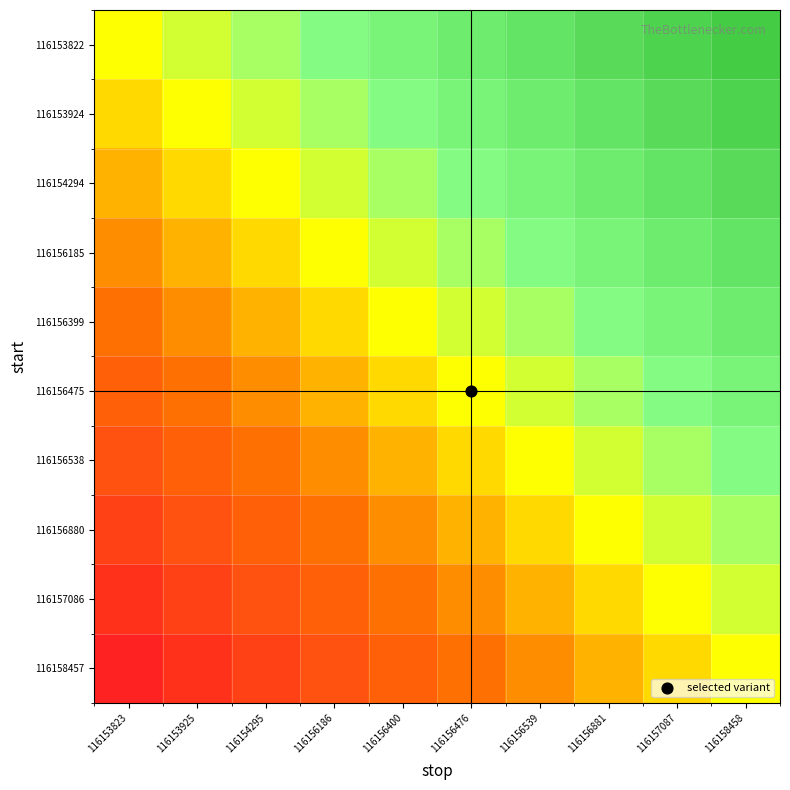

Reading left to right, list all the values displayed in this chart.

116153822: 116153823=0.5	116153925=0.6	116154295=0.6	116156186=0.7	116156400=0.7	116156476=0.8	116156539=0.8	116156881=0.9	116157087=0.9	116158458=1.0
116153924: 116153823=0.4	116153925=0.5	116154295=0.6	116156186=0.6	116156400=0.7	116156476=0.7	116156539=0.8	116156881=0.8	116157087=0.9	116158458=0.9
116154294: 116153823=0.4	116153925=0.4	116154295=0.5	116156186=0.6	116156400=0.6	116156476=0.7	116156539=0.7	116156881=0.8	116157087=0.8	116158458=0.9
116156185: 116153823=0.3	116153925=0.4	116154295=0.4	116156186=0.5	116156400=0.6	116156476=0.6	116156539=0.7	116156881=0.7	116157087=0.8	116158458=0.8
116156399: 116153823=0.3	116153925=0.3	116154295=0.4	116156186=0.4	116156400=0.5	116156476=0.6	116156539=0.6	116156881=0.7	116157087=0.7	116158458=0.8
116156475: 116153823=0.2	116153925=0.3	116154295=0.3	116156186=0.4	116156400=0.4	116156476=0.5	116156539=0.6	116156881=0.6	116157087=0.7	116158458=0.7
116156538: 116153823=0.2	116153925=0.2	116154295=0.3	116156186=0.3	116156400=0.4	116156476=0.4	116156539=0.5	116156881=0.6	116157087=0.6	116158458=0.7
116156880: 116153823=0.1	116153925=0.2	116154295=0.2	116156186=0.3	116156400=0.3	116156476=0.4	116156539=0.4	116156881=0.5	116157087=0.6	116158458=0.6
116157086: 116153823=0.1	116153925=0.1	116154295=0.2	116156186=0.2	116156400=0.3	116156476=0.3	116156539=0.4	116156881=0.4	116157087=0.5	116158458=0.6
116158457: 116153823=0.0	116153925=0.1	116154295=0.1	116156186=0.2	116156400=0.2	116156476=0.3	116156539=0.3	116156881=0.4	116157087=0.4	116158458=0.5